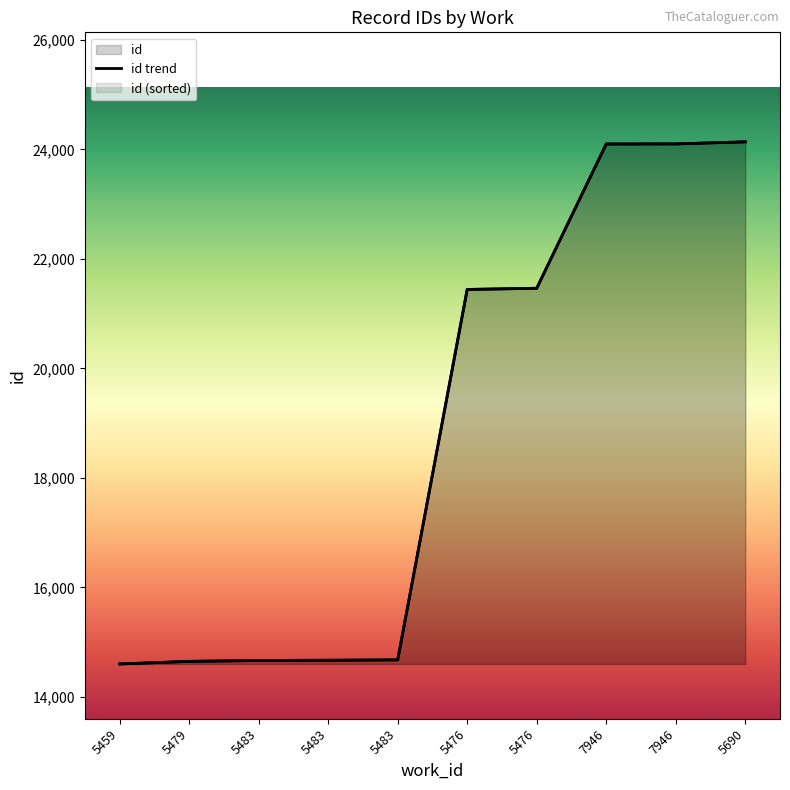

Read the value at 7946, to the nearest 10.

24100